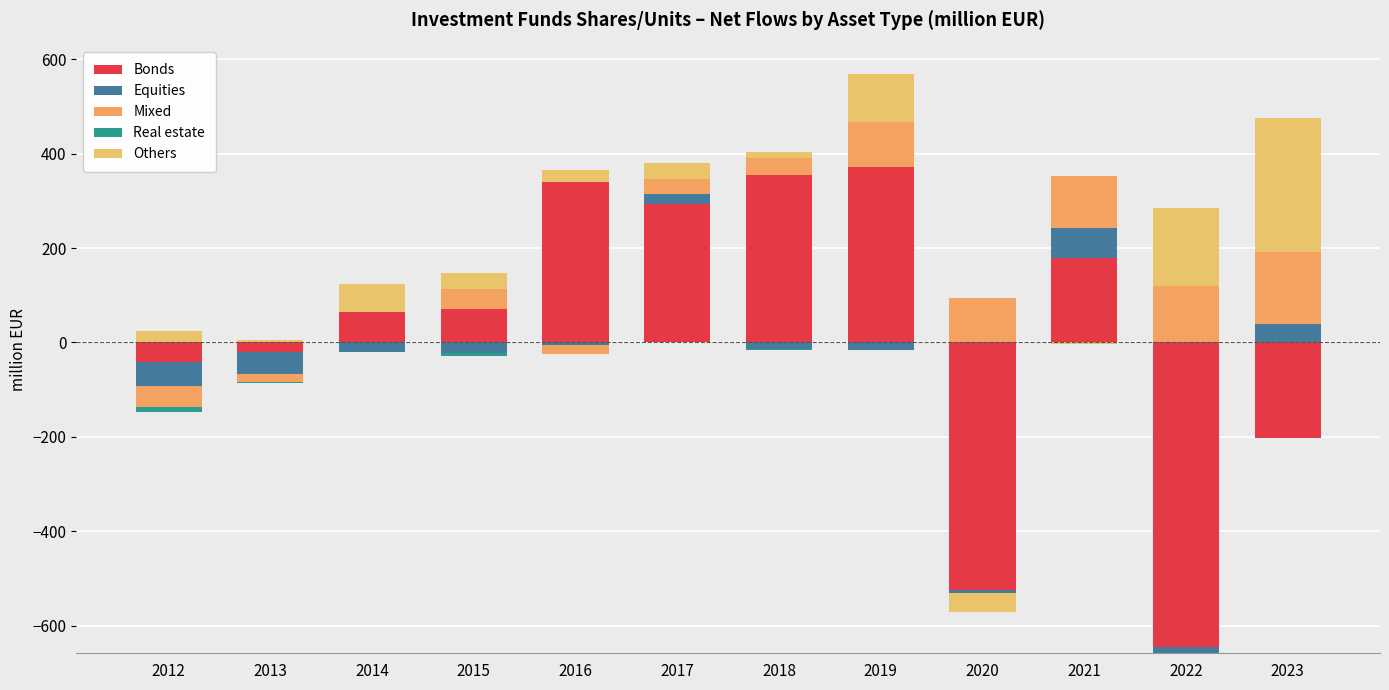

True or false: Bonds has a value of 64.0 at 2014.

True